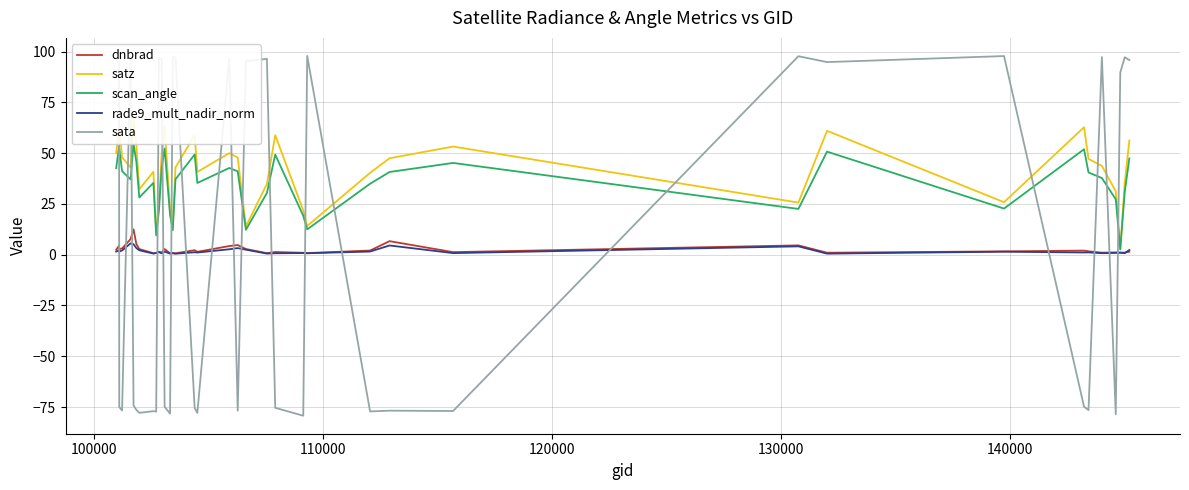

What is the value of the dnbrad point at the 33rd from the left?

1.7